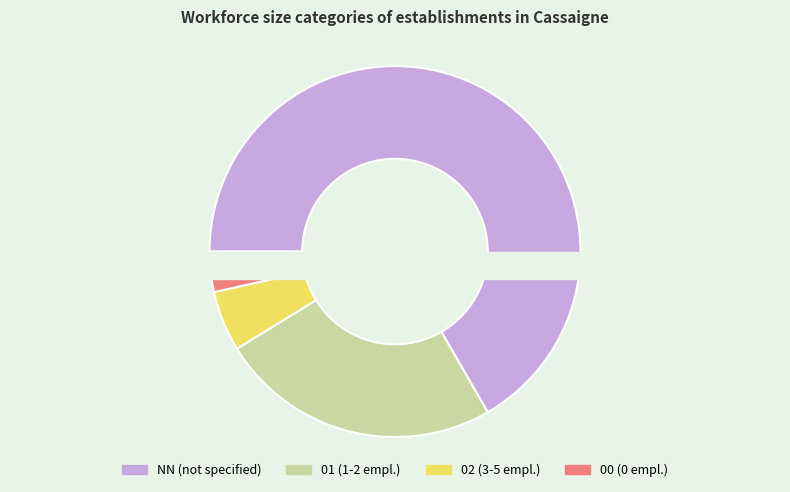

Is there a majority slice in this chart?

No